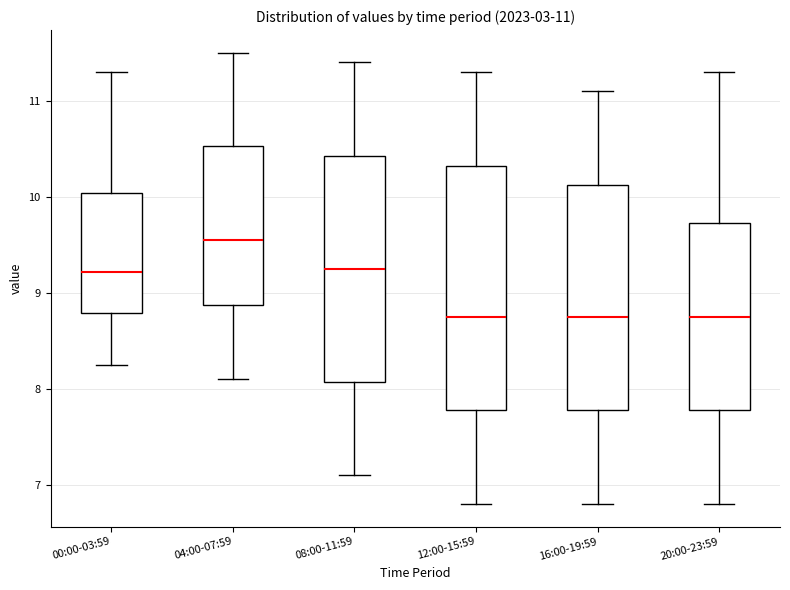

Comparing the boxes themselves (not the whiskers), which one is the tallest?

12:00-15:59